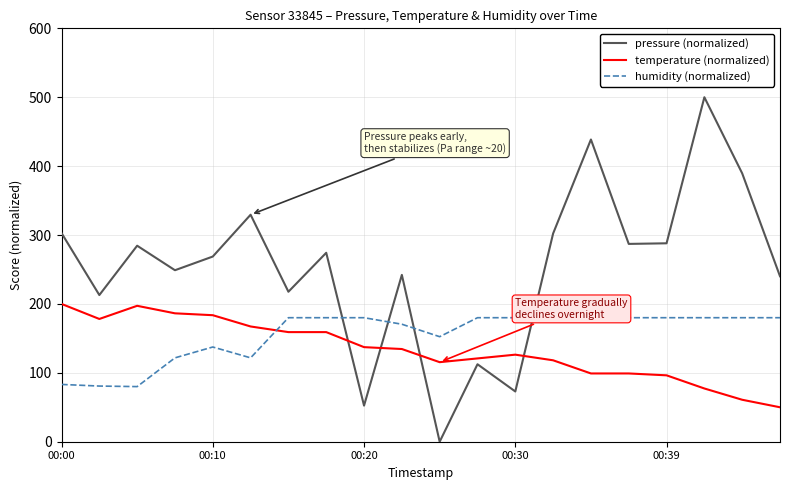

How many categories are shown in the chart?

20